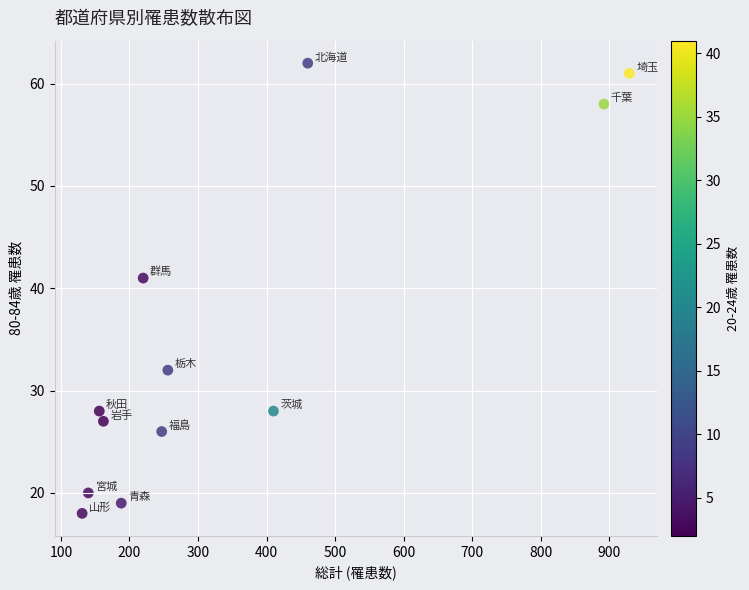

What is the range of Y values (max minus min)?

44